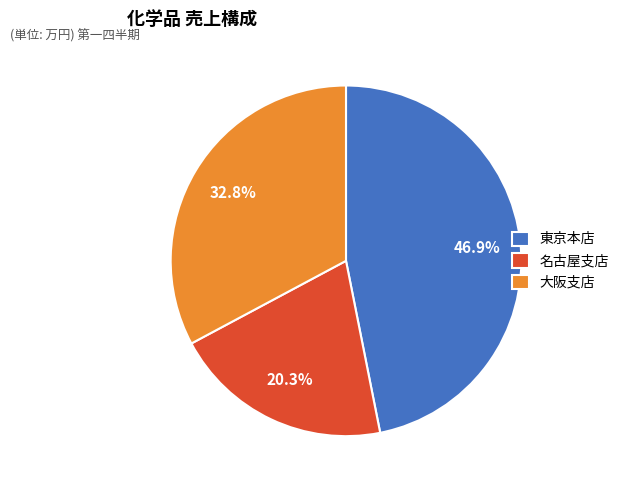

How much of the chart is everything except 大阪支店?

67.2%